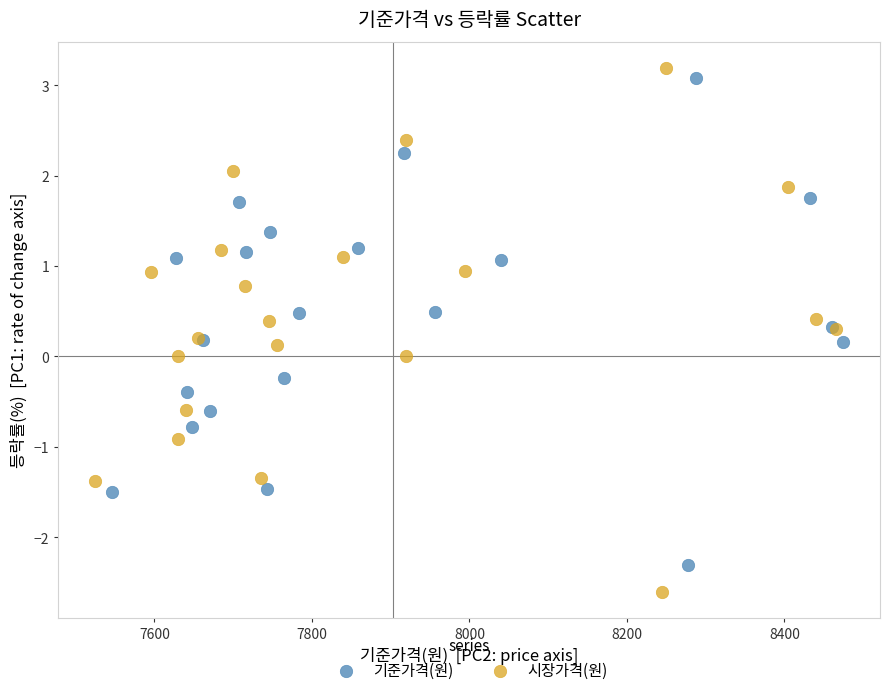

Which series reaches the minimum Y coordinate?

시장가격(원)